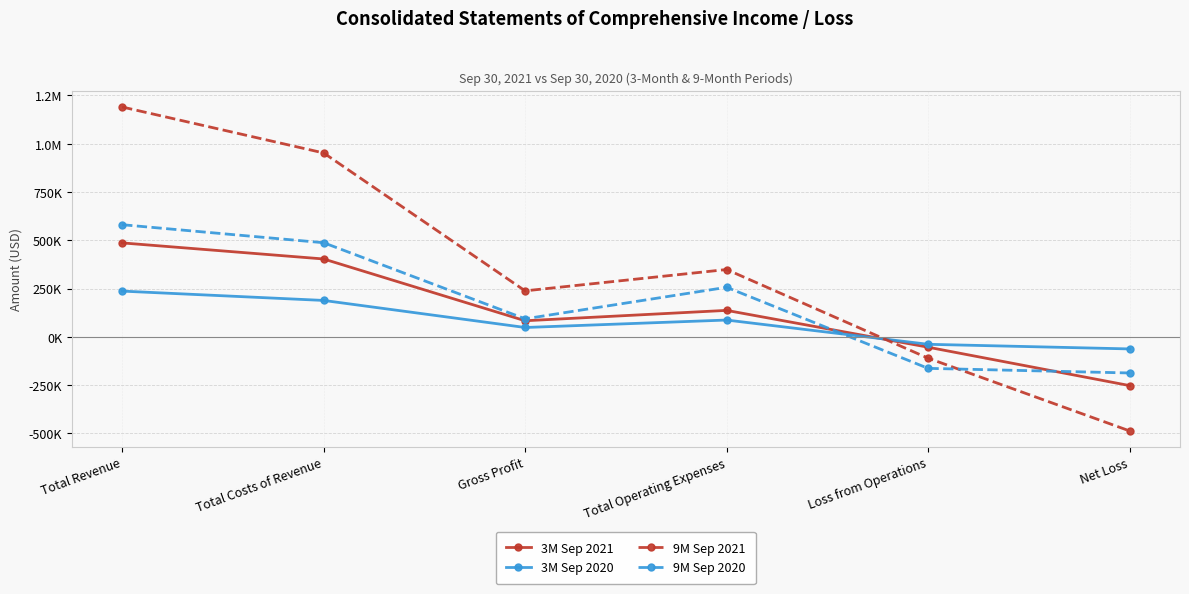

Which label corresponds to the smallest value in the chart?

Net Loss